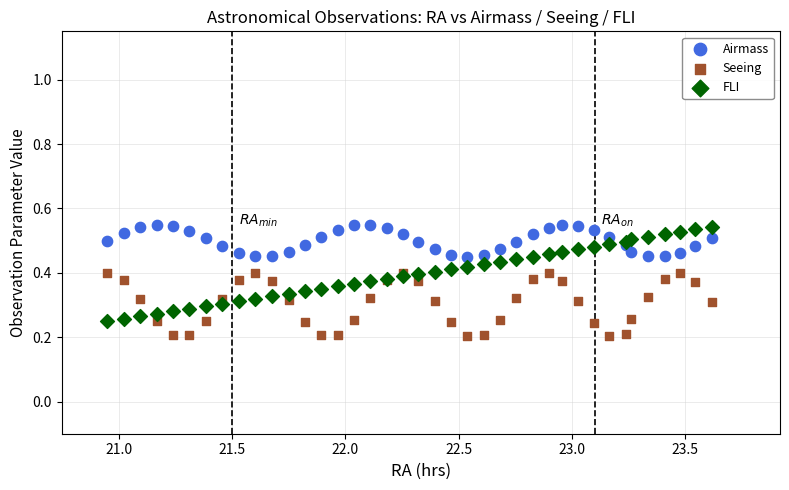

What is the X range (max minus min) for the scatter plot?

2.7